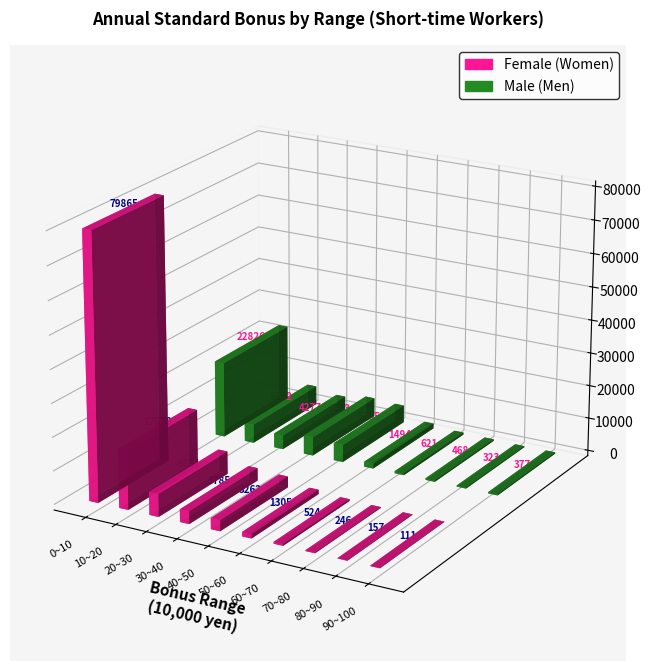

How many values in the Female (Women) series are below 3262?

5